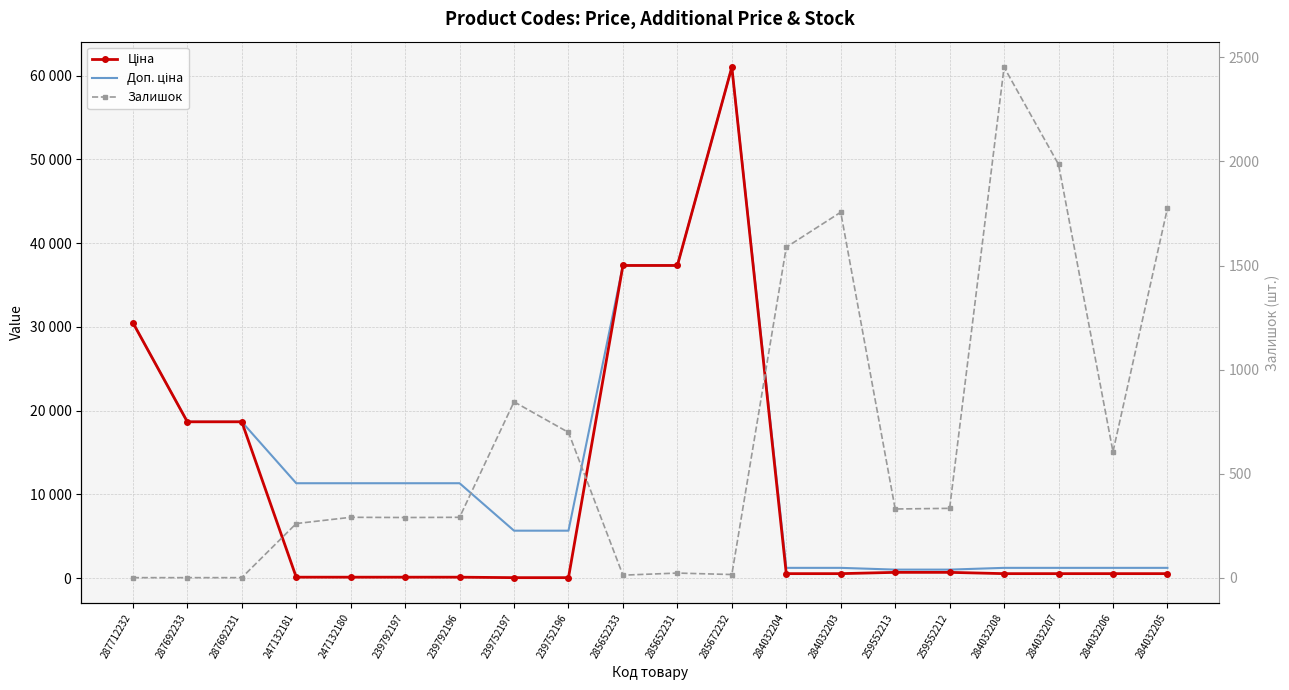

What position from the right is 284032208?

4